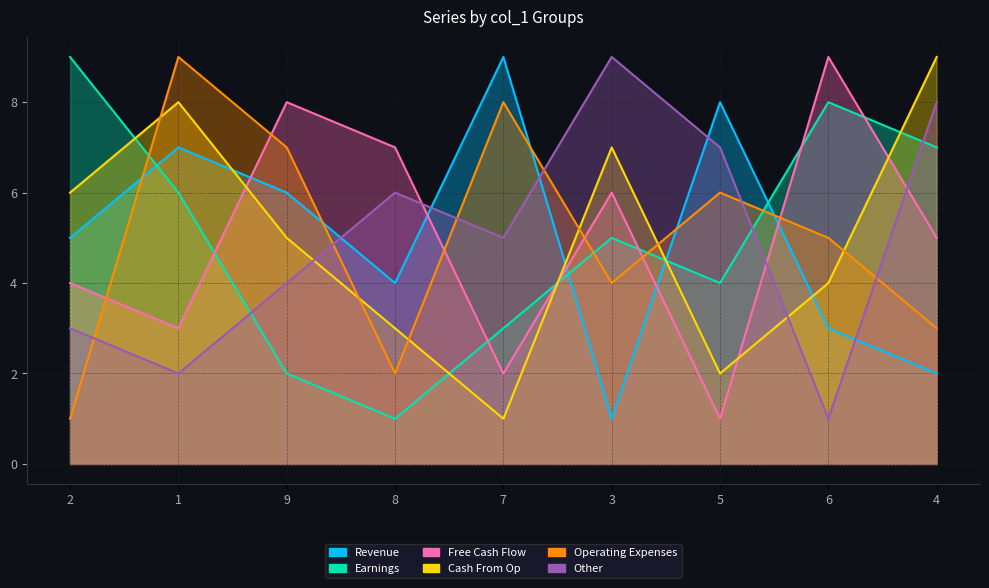

How many lines are shown in the chart?

6